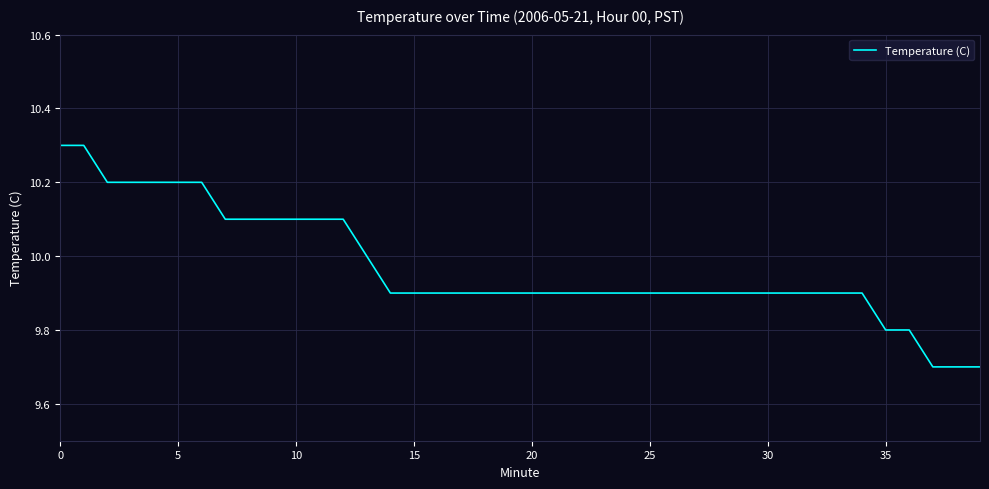

What is the maximum value shown in the chart?

10.3